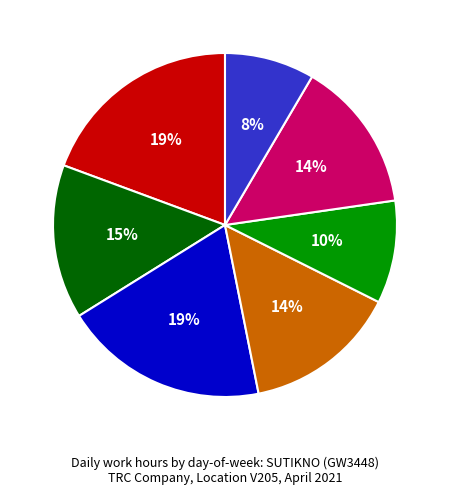

What is the smallest slice in the pie chart?

Sun